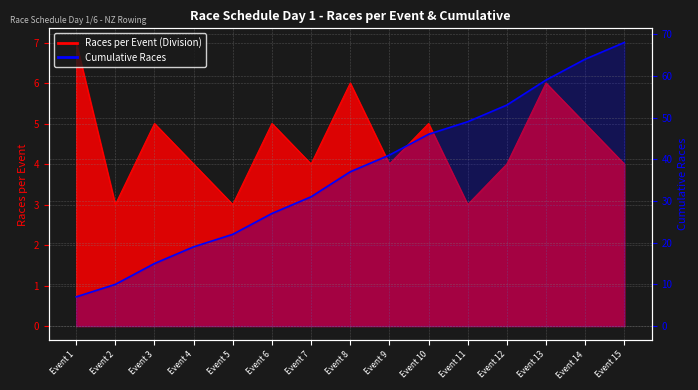

What is the difference between the maximum and minimum values in the Cumulative Races series?

61